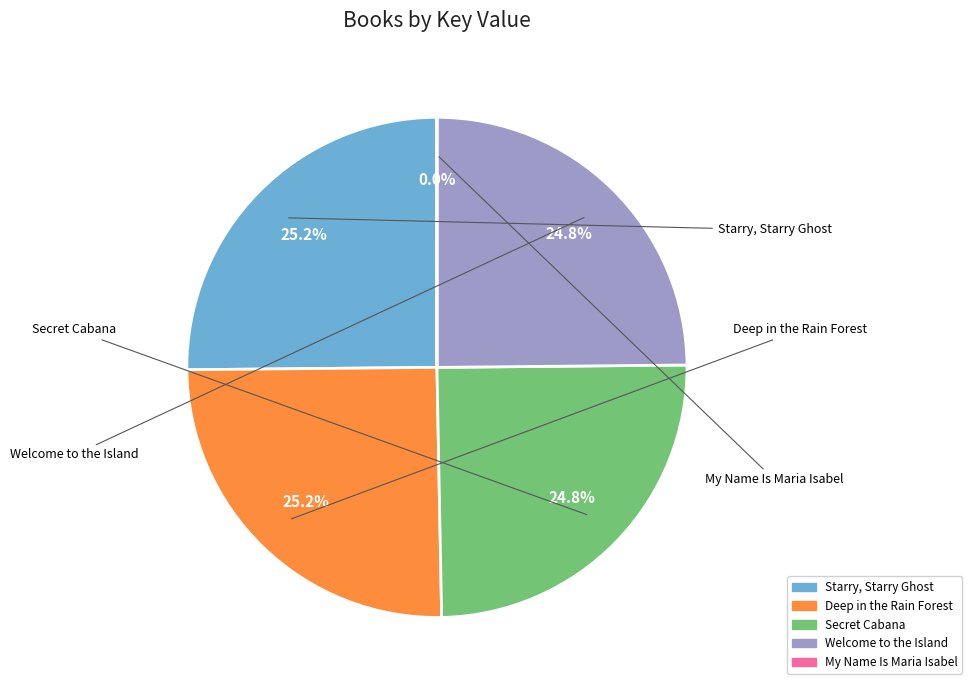

Does My Name Is Maria Isabel represent more than half of the total?

No